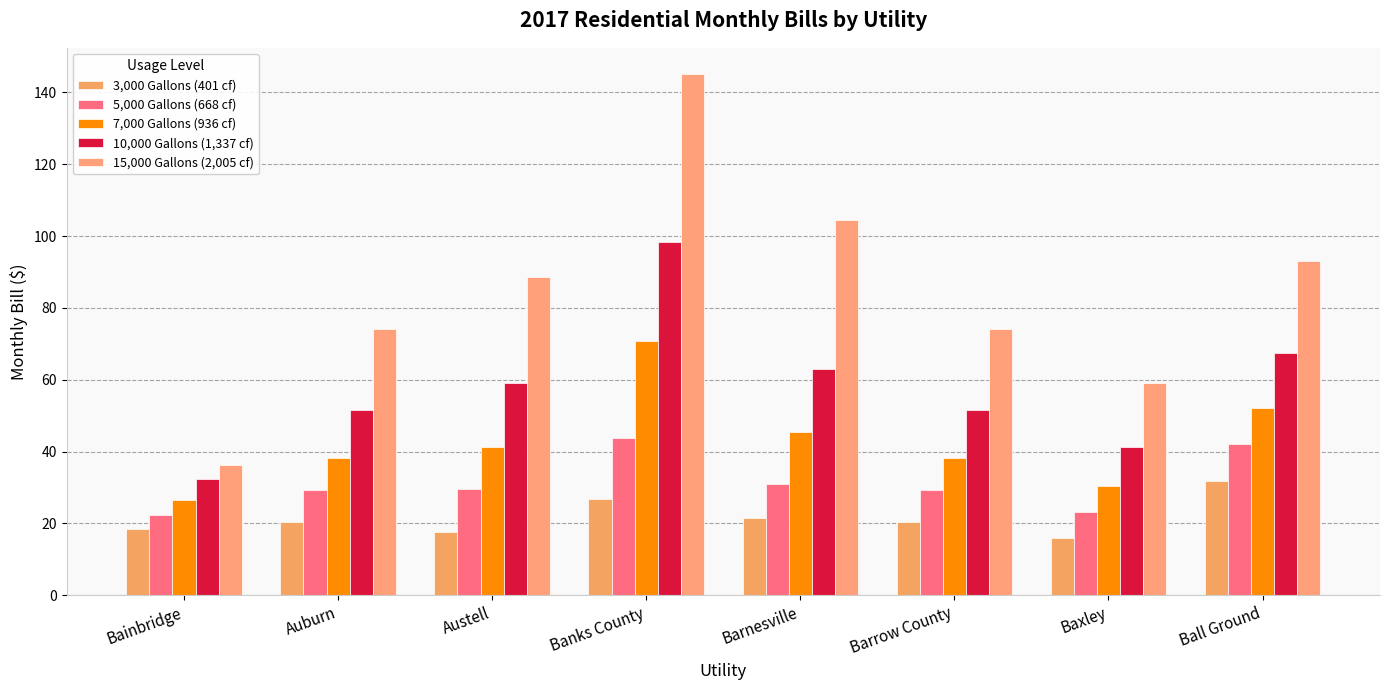

What is the total value across all series at Baxley?

170.0